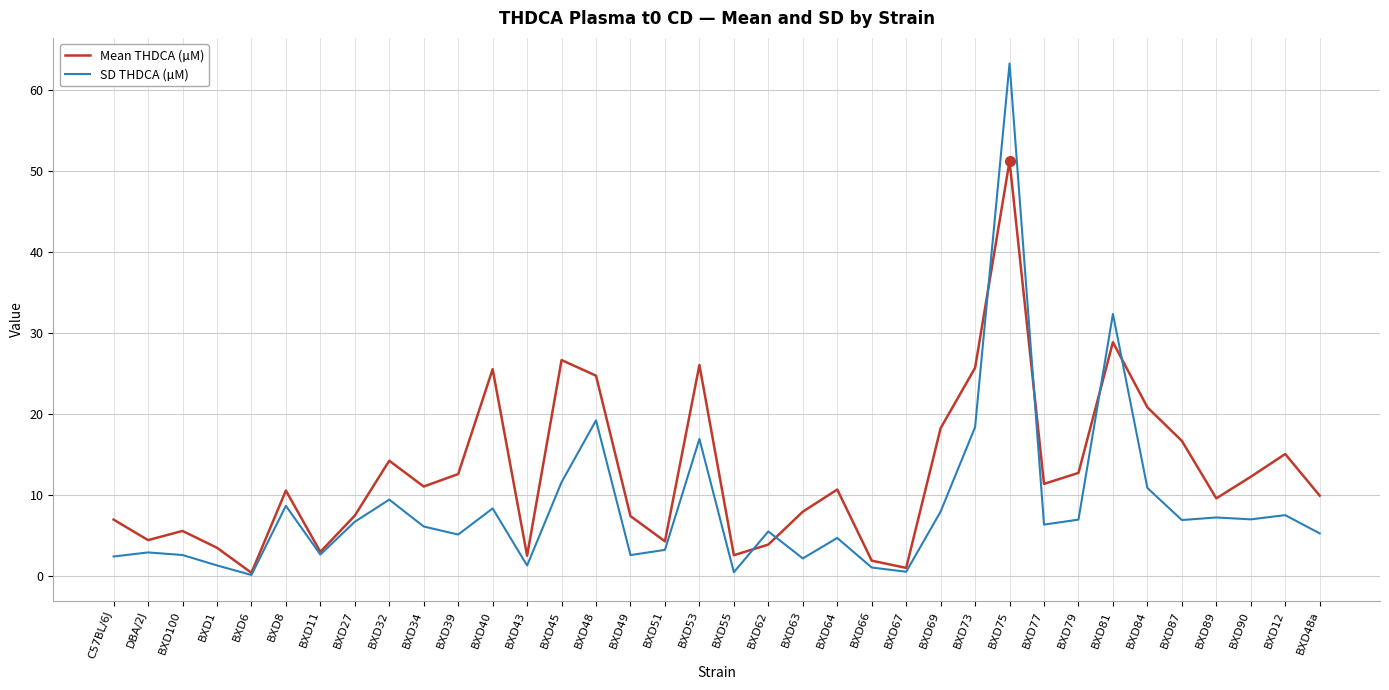

Does the chart display data point markers on the line(s)?

No